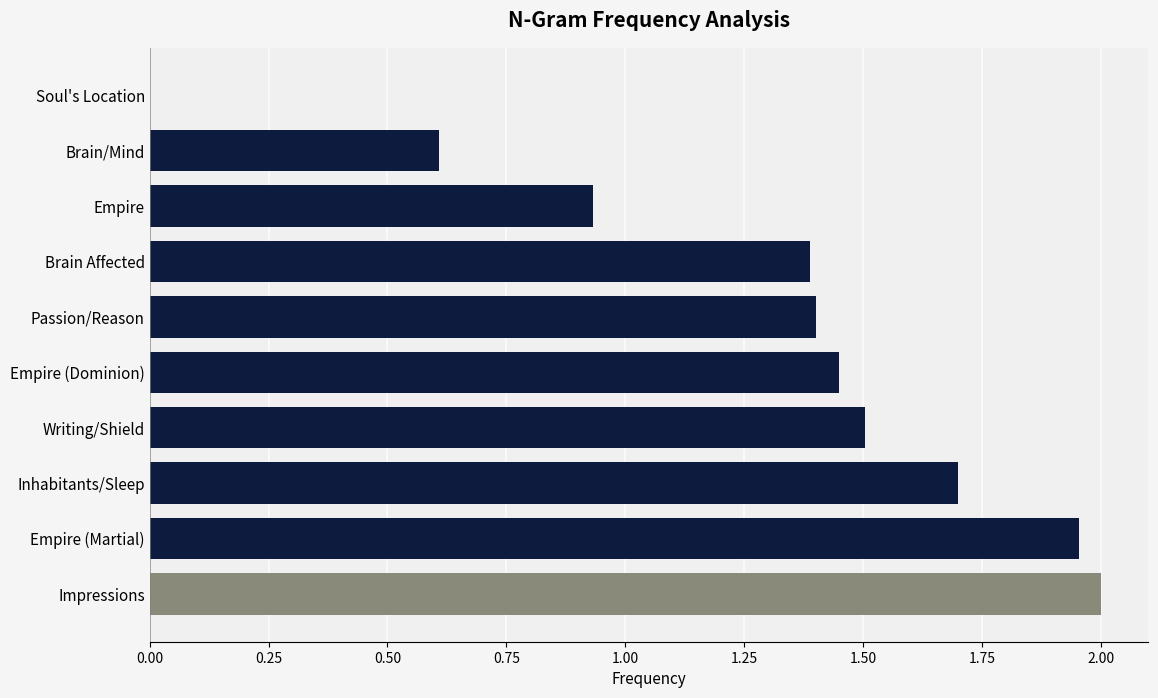

What is the average value?

1.3